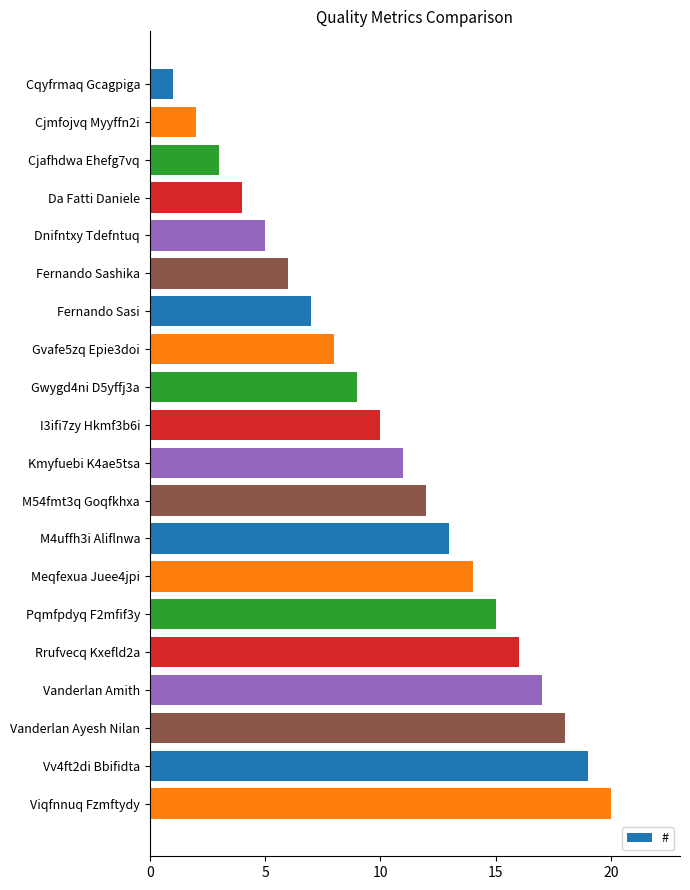

Rank the categories by value from highest to lowest.

Viqfnnuq Fzmftydy, Vv4ft2di Bbifidta, Vanderlan Ayesh Nilan, Vanderlan Amith, Rrufvecq Kxefld2a, Pqmfpdyq F2mfif3y, Meqfexua Juee4jpi, M4uffh3i Aliflnwa, M54fmt3q Goqfkhxa, Kmyfuebi K4ae5tsa, I3ifi7zy Hkmf3b6i, Gwygd4ni D5yffj3a, Gvafe5zq Epie3doi, Fernando Sasi, Fernando Sashika, Dnifntxy Tdefntuq, Da Fatti Daniele, Cjafhdwa Ehefg7vq, Cjmfojvq Myyffn2i, Cqyfrmaq Gcagpiga